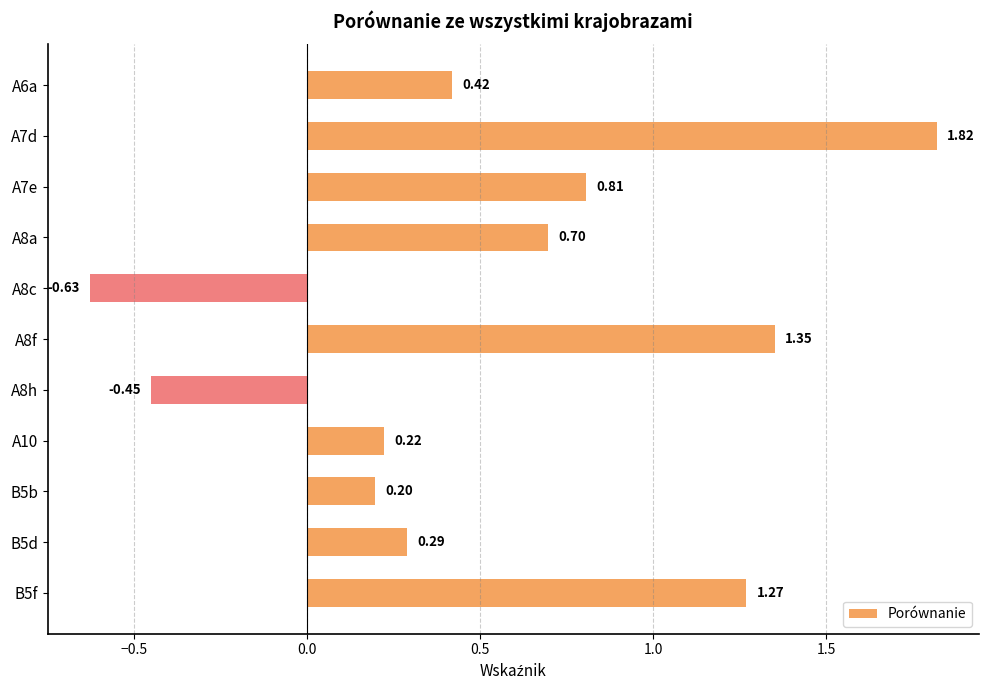

Rank the categories by value from lowest to highest.

A8c, A8h, B5b, A10, B5d, A6a, A8a, A7e, B5f, A8f, A7d